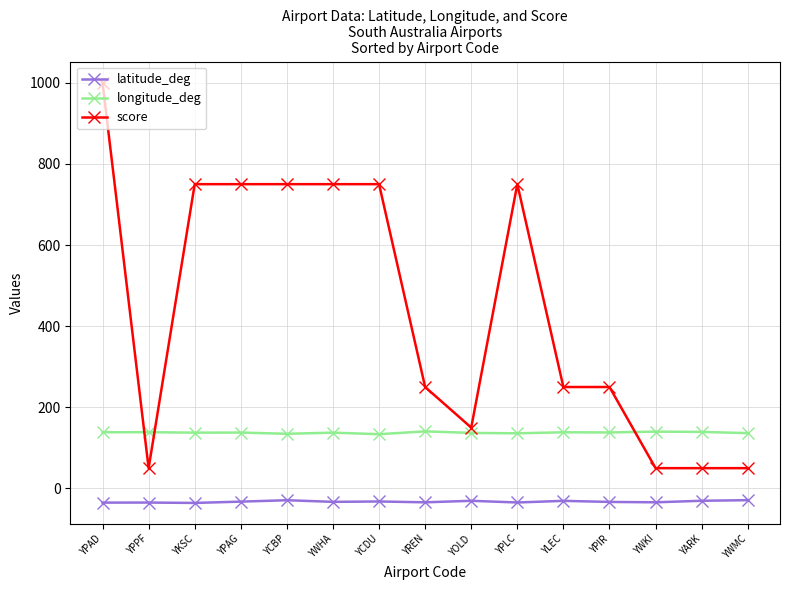

True or false: longitude_deg has more than 0 points higher than both neighbors.

True